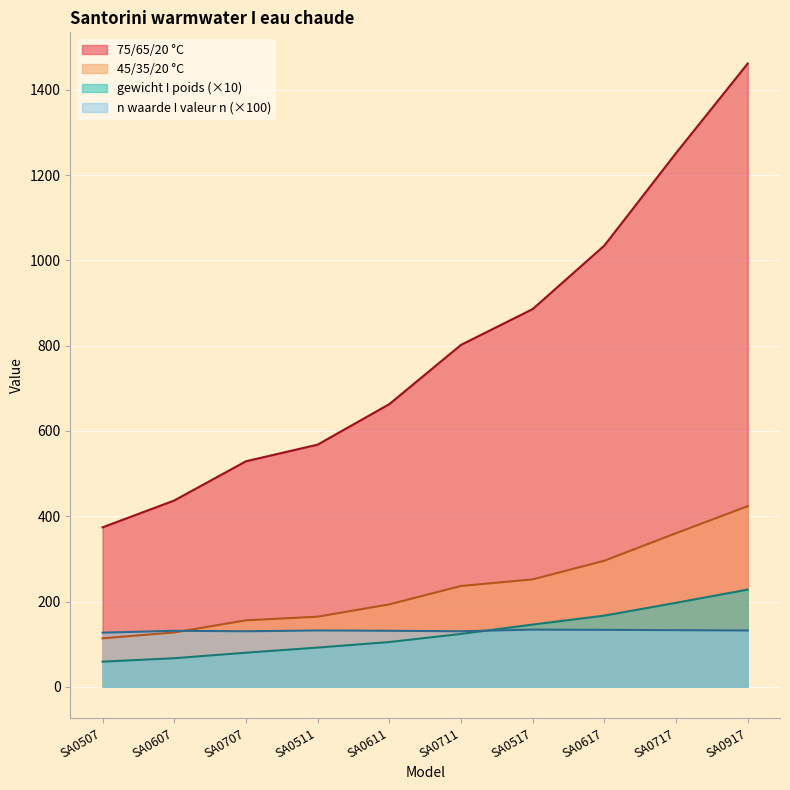

Rank the categories by 75/65/20 °C value from highest to lowest.

SA0917, SA0717, SA0617, SA0517, SA0711, SA0611, SA0511, SA0707, SA0607, SA0507